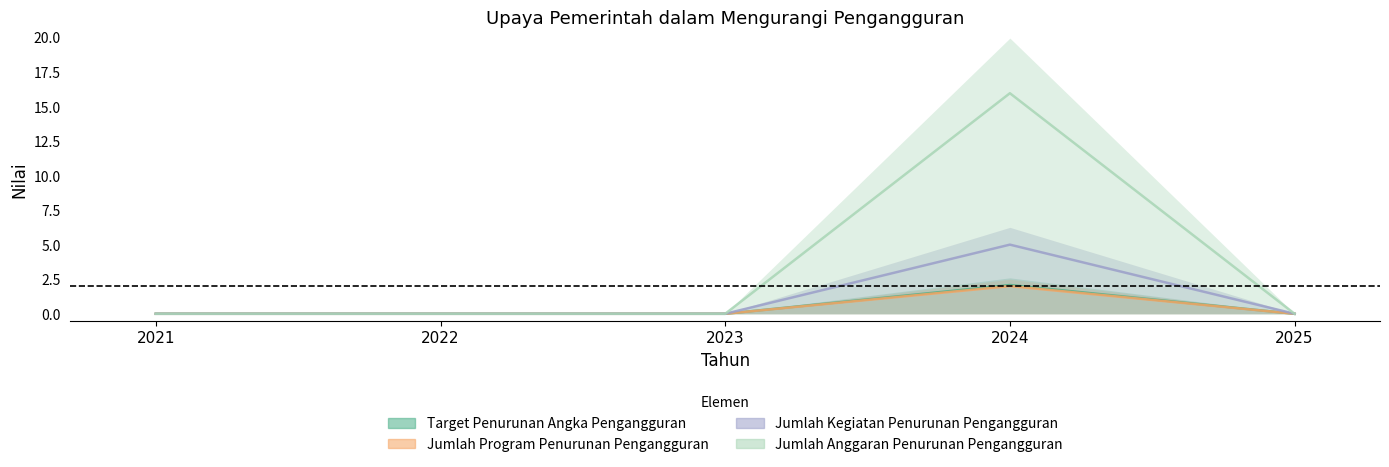

Is the value of Jumlah Program Penurunan Pengangguran at 2023 greater than the value of Jumlah Kegiatan Penurunan Pengangguran at 2024?

No